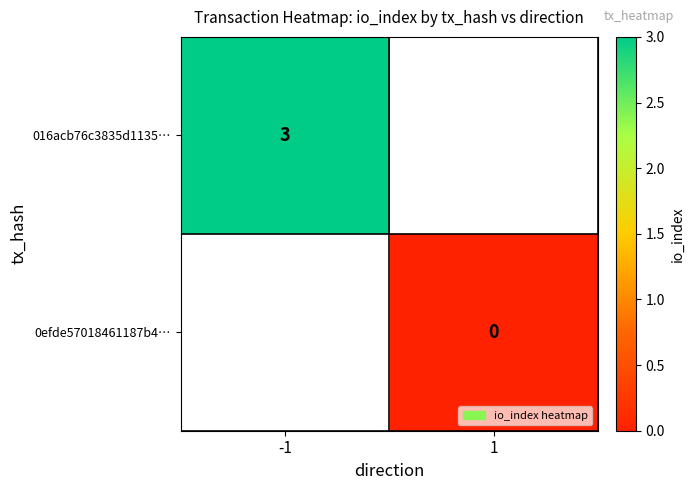

Is it true that 016acb76c3835d1135… equals 5 at -1?

False